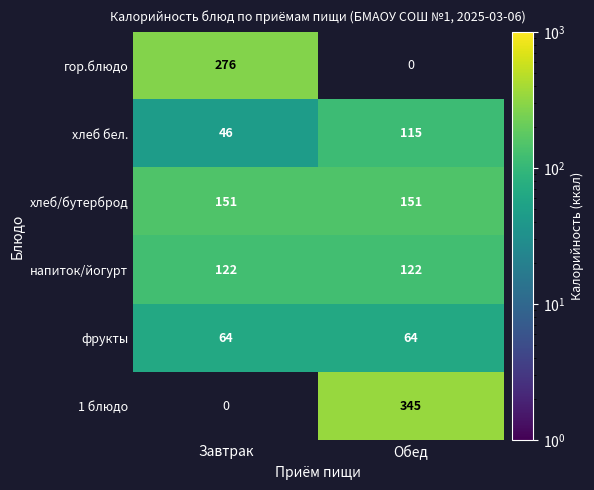

What is the maximum value for гор.блюдо?

276